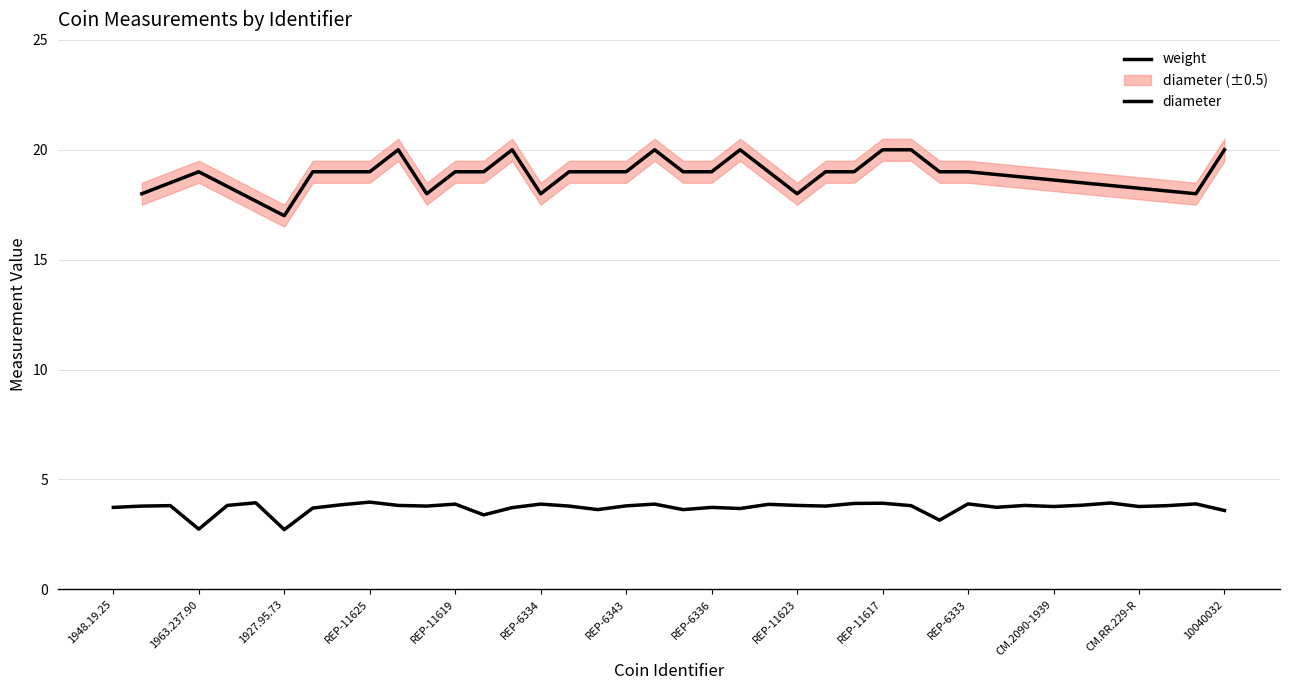

What is the average value?

3.7